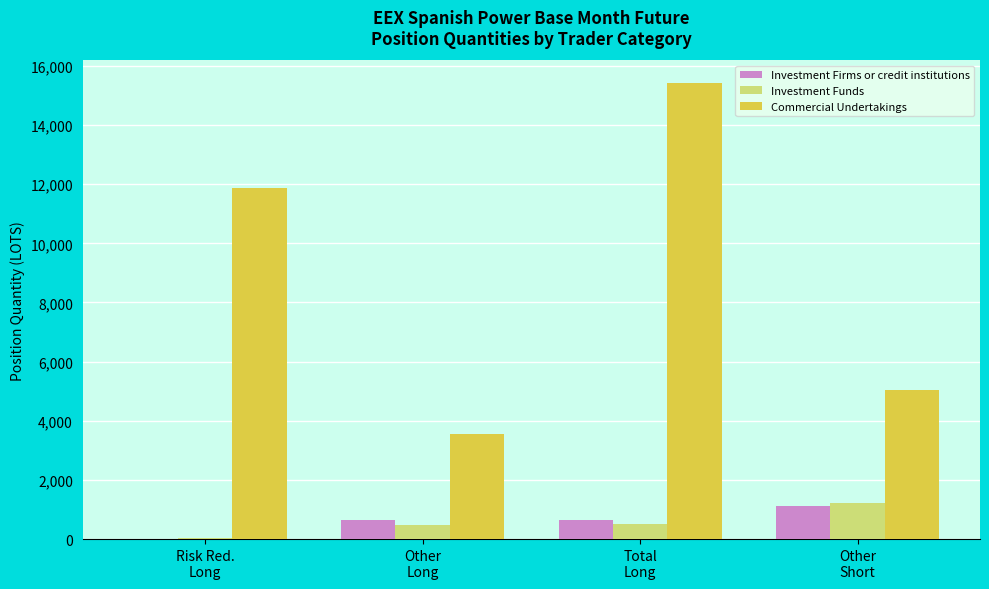

Is it true that Investment Funds equals 32.0 at Risk Red.
Long?

True